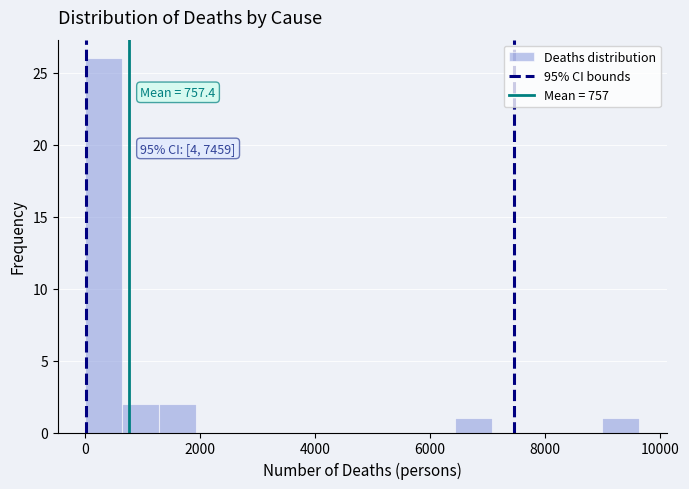

Read against the x-axis, roughly where is the centre of the tallest bar?

400